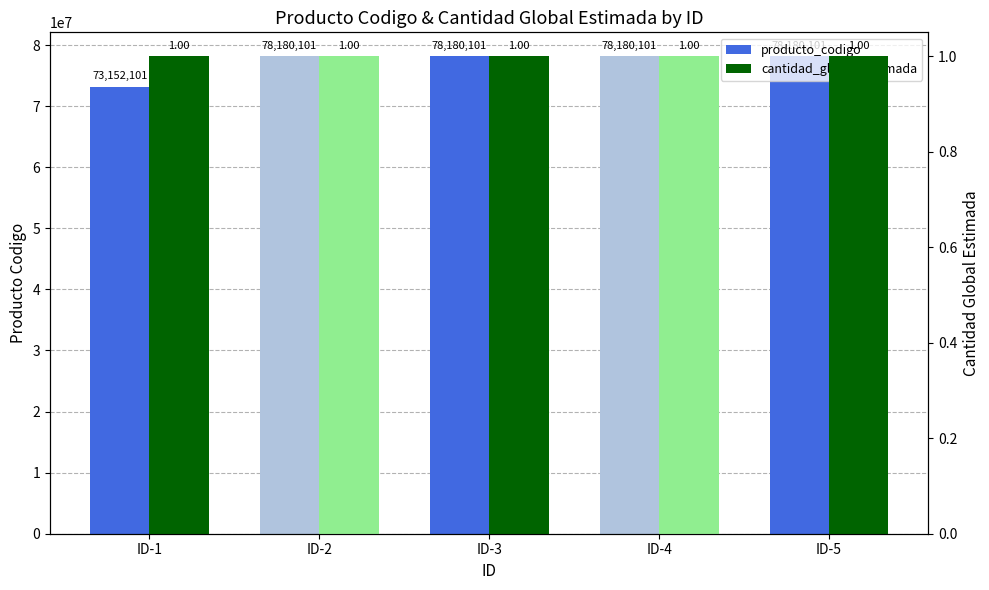

What is the minimum value for cantidad_global_estimada?

1